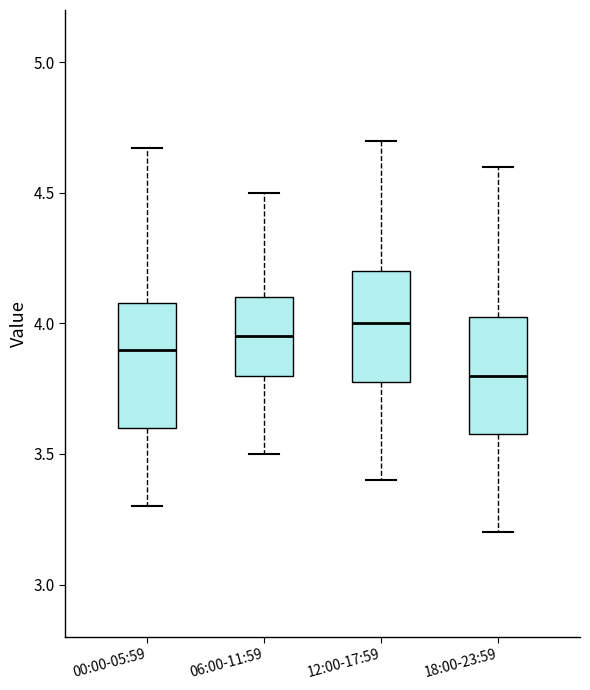

Reading left to right, transcribe this box plot: for each box, give where its median line is, the range the box spans, and where its two whiskers end, as read against the y-axis. The values are not printed on the chart, so give them approximately, as read against the axis.

00:00-05:59: median 3.90, box 3.60 to 4.10, whiskers 3.30 to 4.65
06:00-11:59: median 3.95, box 3.80 to 4.10, whiskers 3.50 to 4.50
12:00-17:59: median 4.00, box 3.80 to 4.20, whiskers 3.40 to 4.70
18:00-23:59: median 3.80, box 3.60 to 4.05, whiskers 3.20 to 4.60